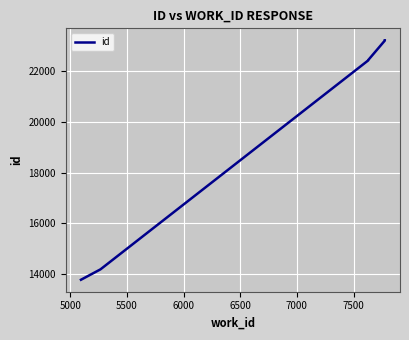

True or false: there are more than 2 points higher than both neighbors.

False